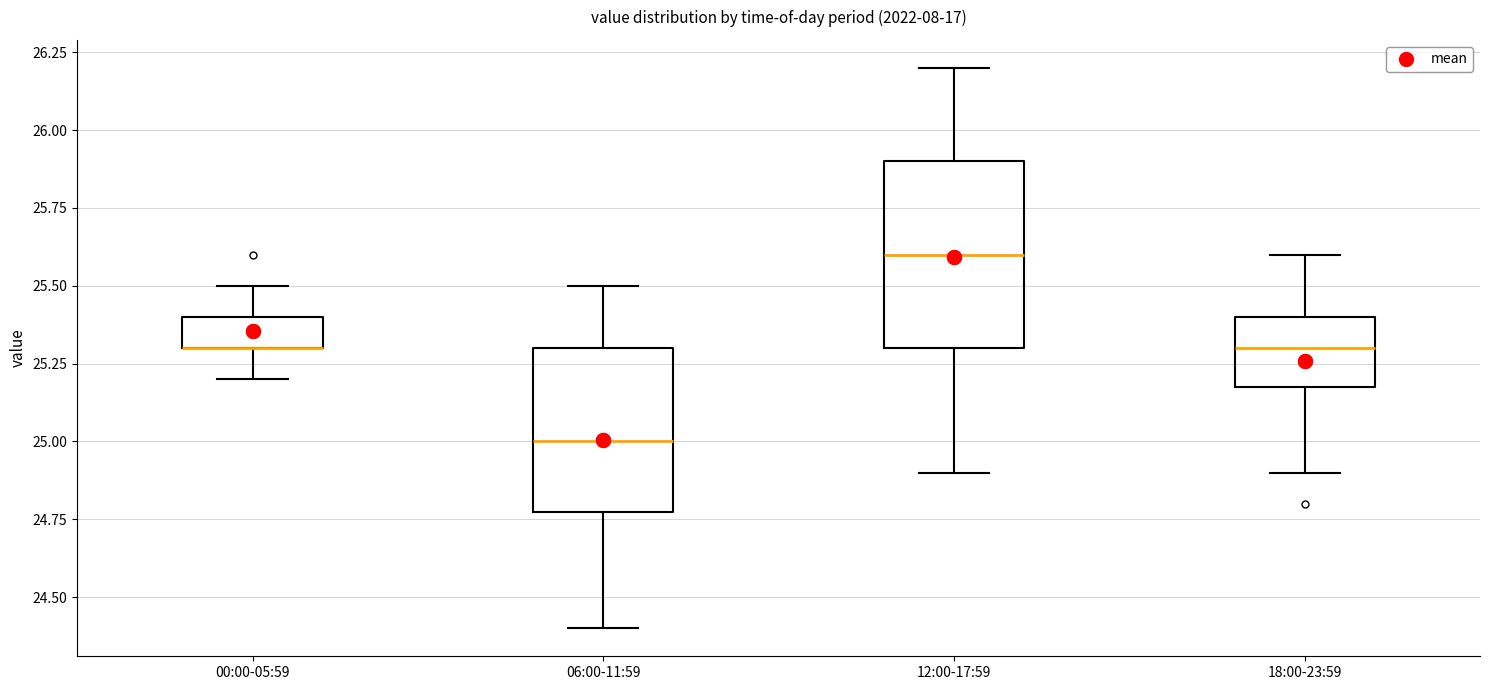

Where is the upper edge of the box for 18:00-23:59 on the y-axis? The values are not printed on the chart, so give them approximately, as read against the axis.

25.4